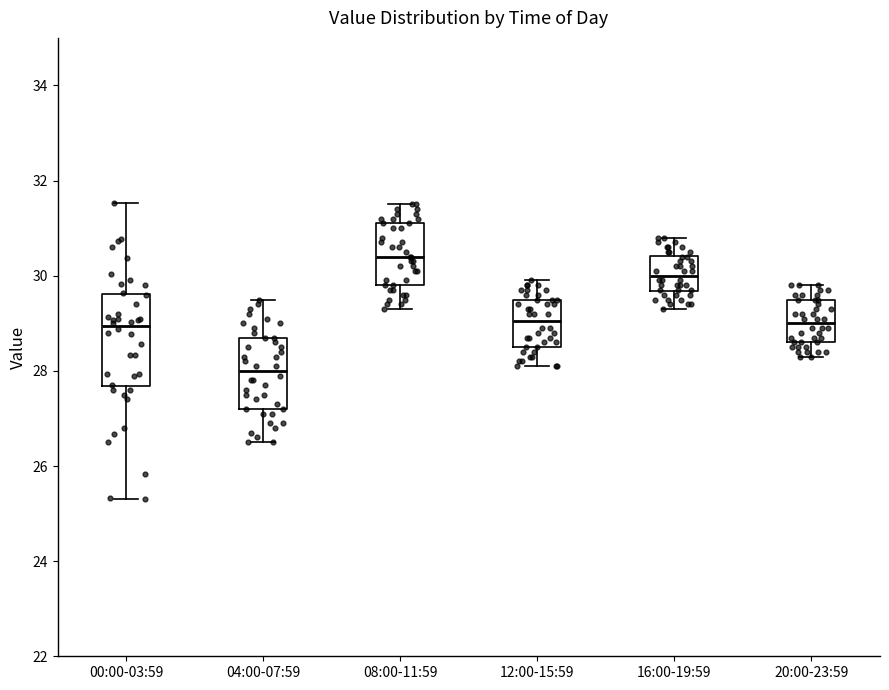

Reading left to right, transcribe this box plot: for each box, give where its median line is, the range the box spans, and where its two whiskers end, as read against the y-axis. The values are not printed on the chart, so give them approximately, as read against the axis.

00:00-03:59: median 29.0, box 27.6 to 29.6, whiskers 25.4 to 31.6
04:00-07:59: median 28.0, box 27.2 to 28.8, whiskers 26.6 to 29.6
08:00-11:59: median 30.4, box 29.8 to 31.2, whiskers 29.4 to 31.6
12:00-15:59: median 29.0, box 28.6 to 29.6, whiskers 28.2 to 30.0
16:00-19:59: median 30.0, box 29.6 to 30.4, whiskers 29.4 to 30.8
20:00-23:59: median 29.0, box 28.6 to 29.6, whiskers 28.4 to 29.8